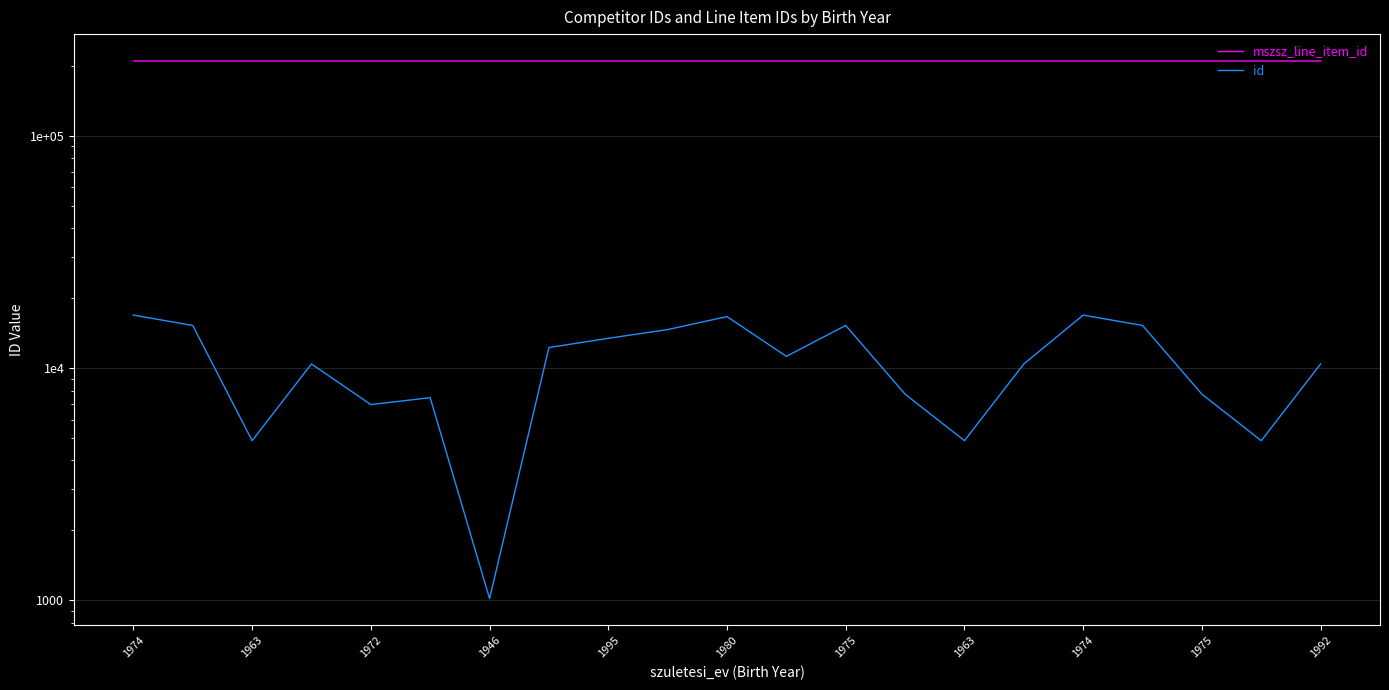

True or false: mszsz_line_item_id has more than 1 points higher than both neighbors.

False